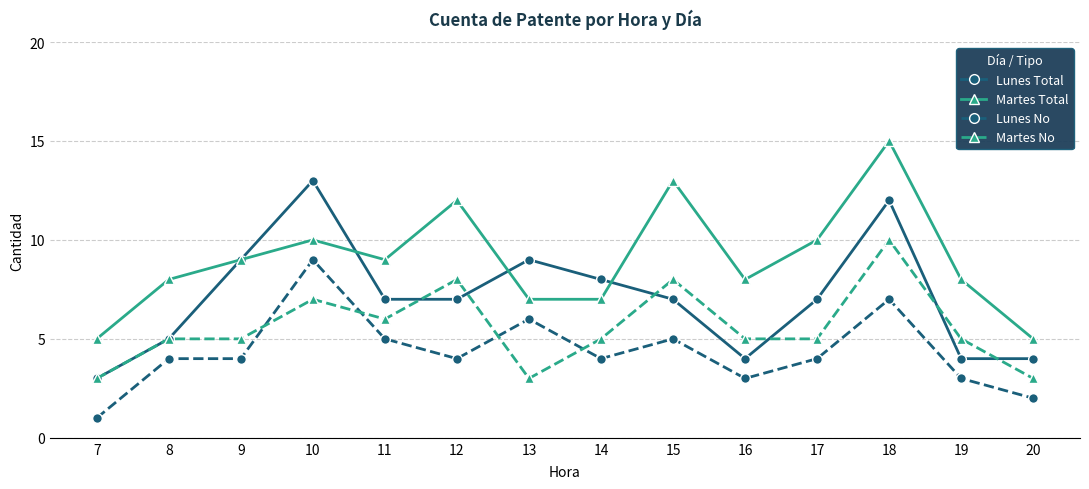

What is the difference between the second highest and second lowest values in the Martes Total series?

8